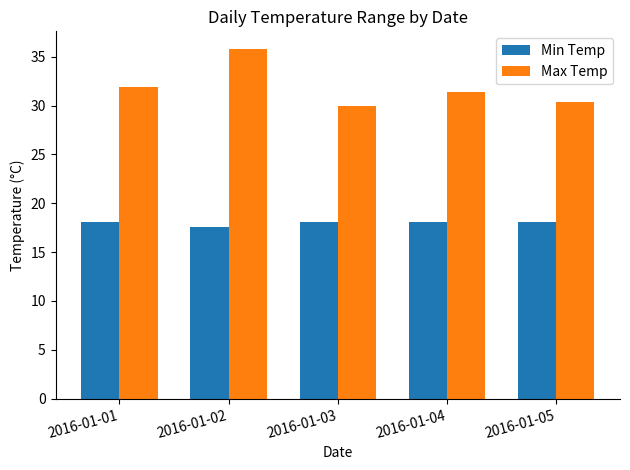

What is the sum of the Max Temp values at 2016-01-02 and 2016-01-05?

66.2